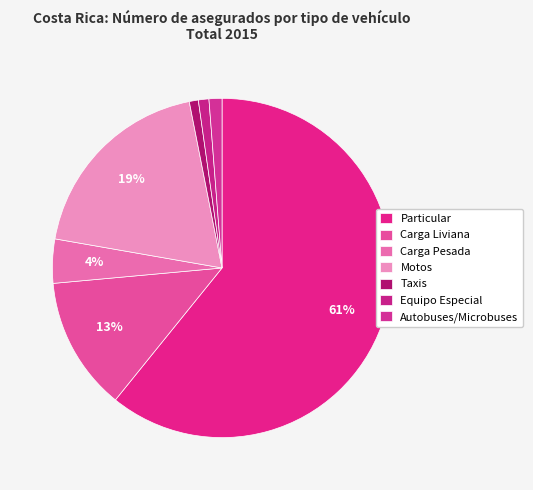

To the nearest percent, what portion does Autobuses/Microbuses represent?

1%